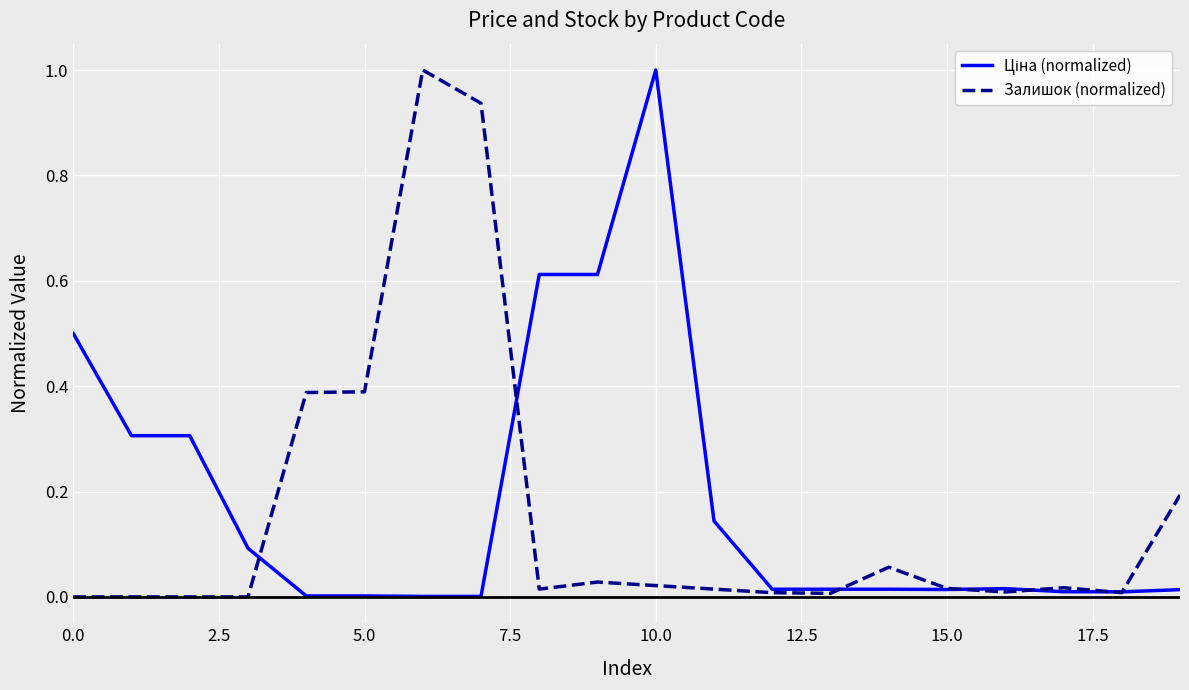

How many distinct data groups are displayed?

2